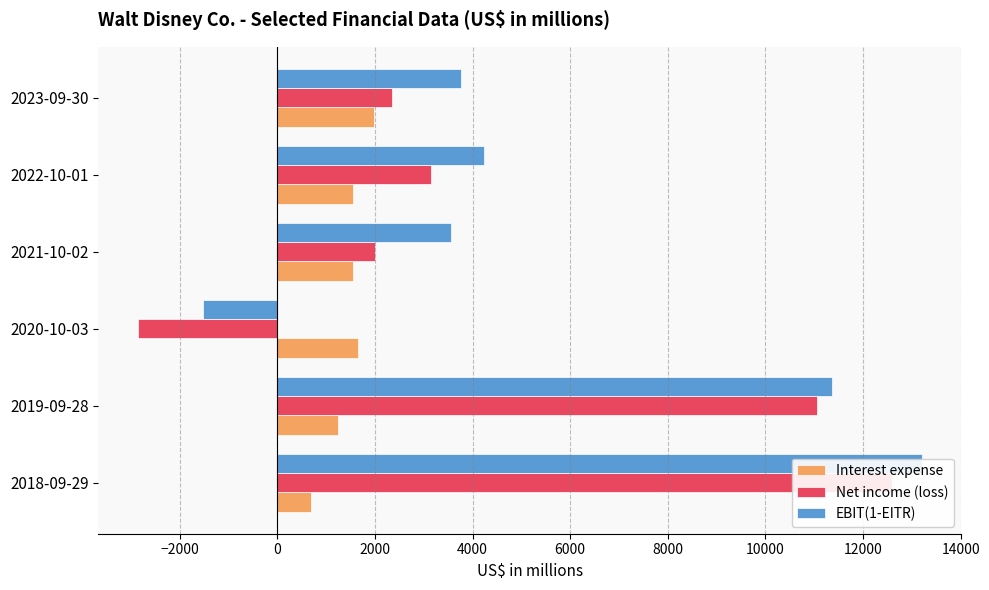

Between 2019-09-28 and 2020-10-03, which series saw the biggest shift?

Net income (loss)